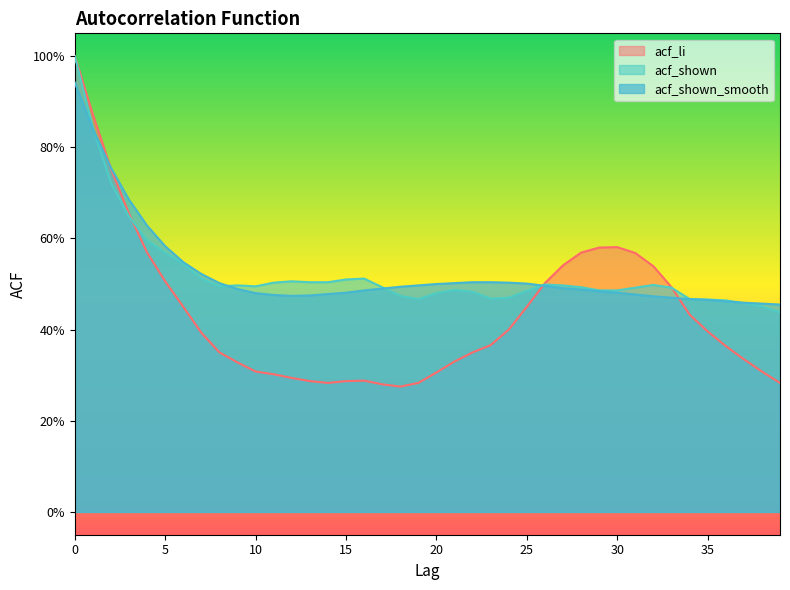

What is the minimum value for acf_shown?

0.4